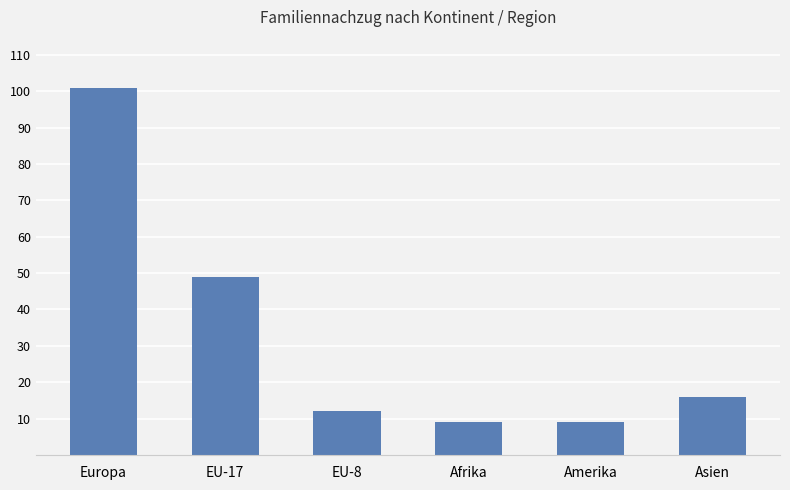

Reading right to left, what are all the values shown in this chart?

16	9	9	12	49	101